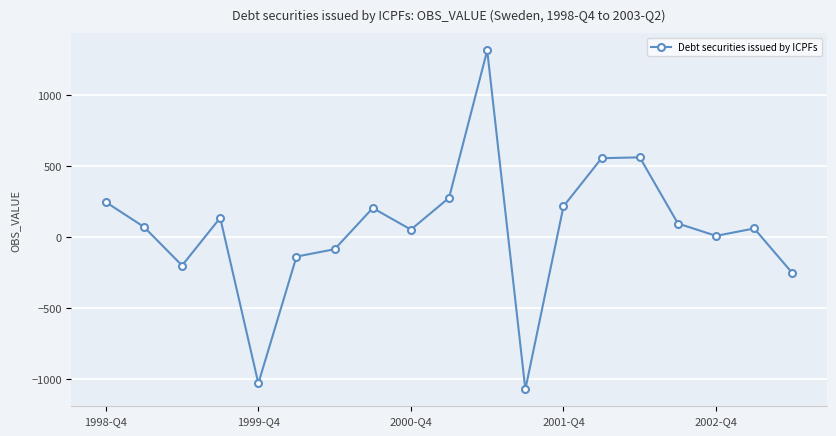

Count the number of data series in this chart.

1